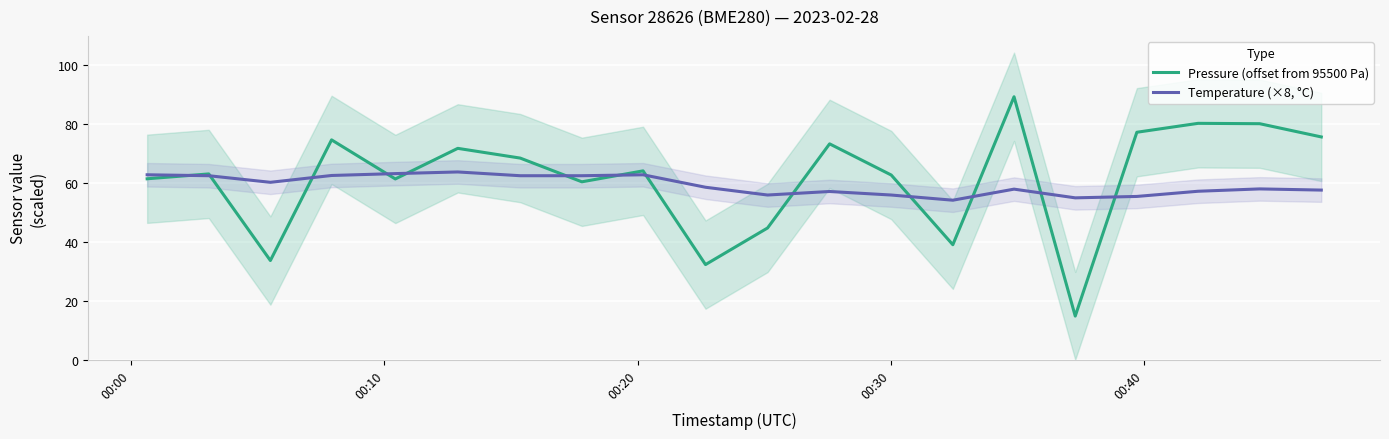

True or false: Pressure (offset from 95500 Pa) has more than 2 points higher than both neighbors.

True